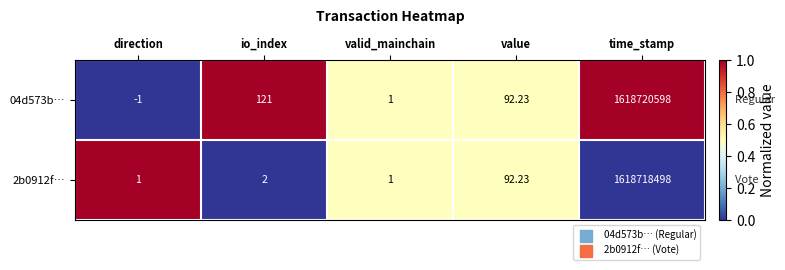

What is the difference between the highest and lowest values at direction?

2.0